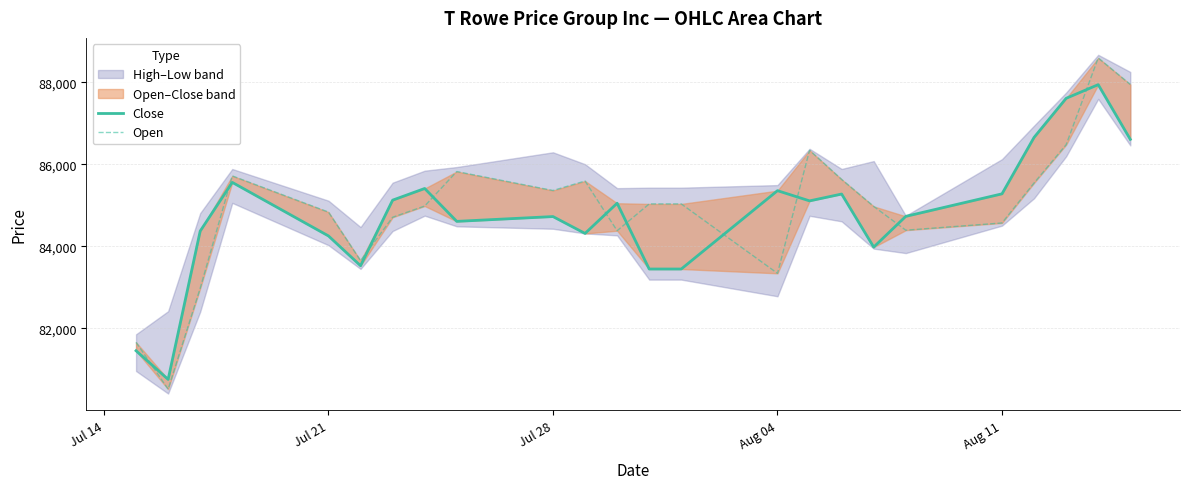

In Close, how many points are lower than both neighbors (excluding endpoints)?

6